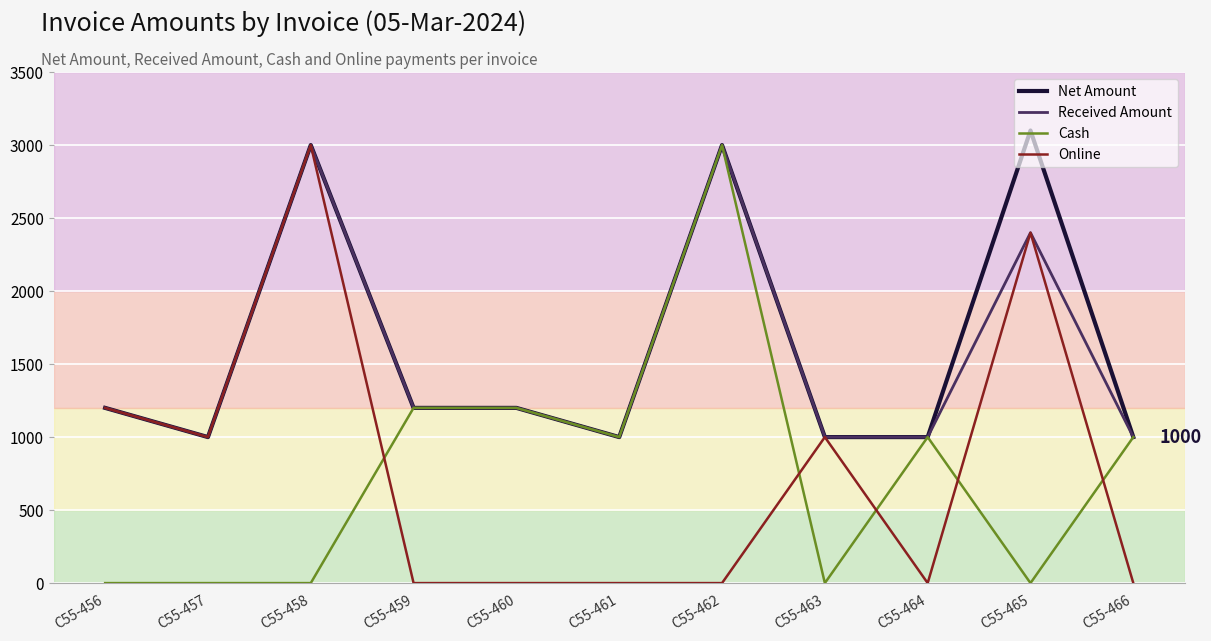

What is the spread (max minus min) of values at C55-464?

1000